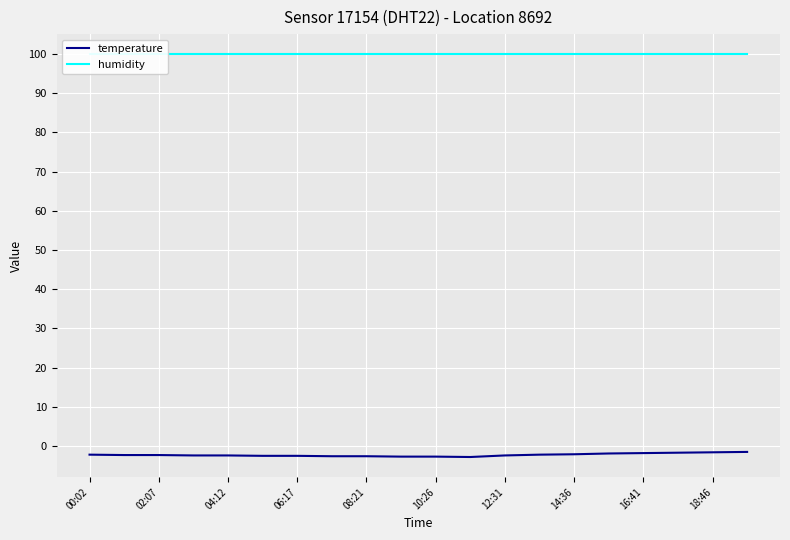

Reading left to right, extract all data points from this chart.

temperature: -2.2	-2.3	-2.3	-2.4	-2.4	-2.5	-2.5	-2.6	-2.6	-2.7	-2.7	-2.8	-2.4	-2.2	-2.1	-1.9	-1.8	-1.7	-1.6	-1.5
humidity: 99.9	99.9	99.9	99.9	99.9	99.9	99.9	99.9	99.9	99.9	99.9	99.9	99.9	99.9	99.9	99.9	99.9	99.9	99.9	99.9